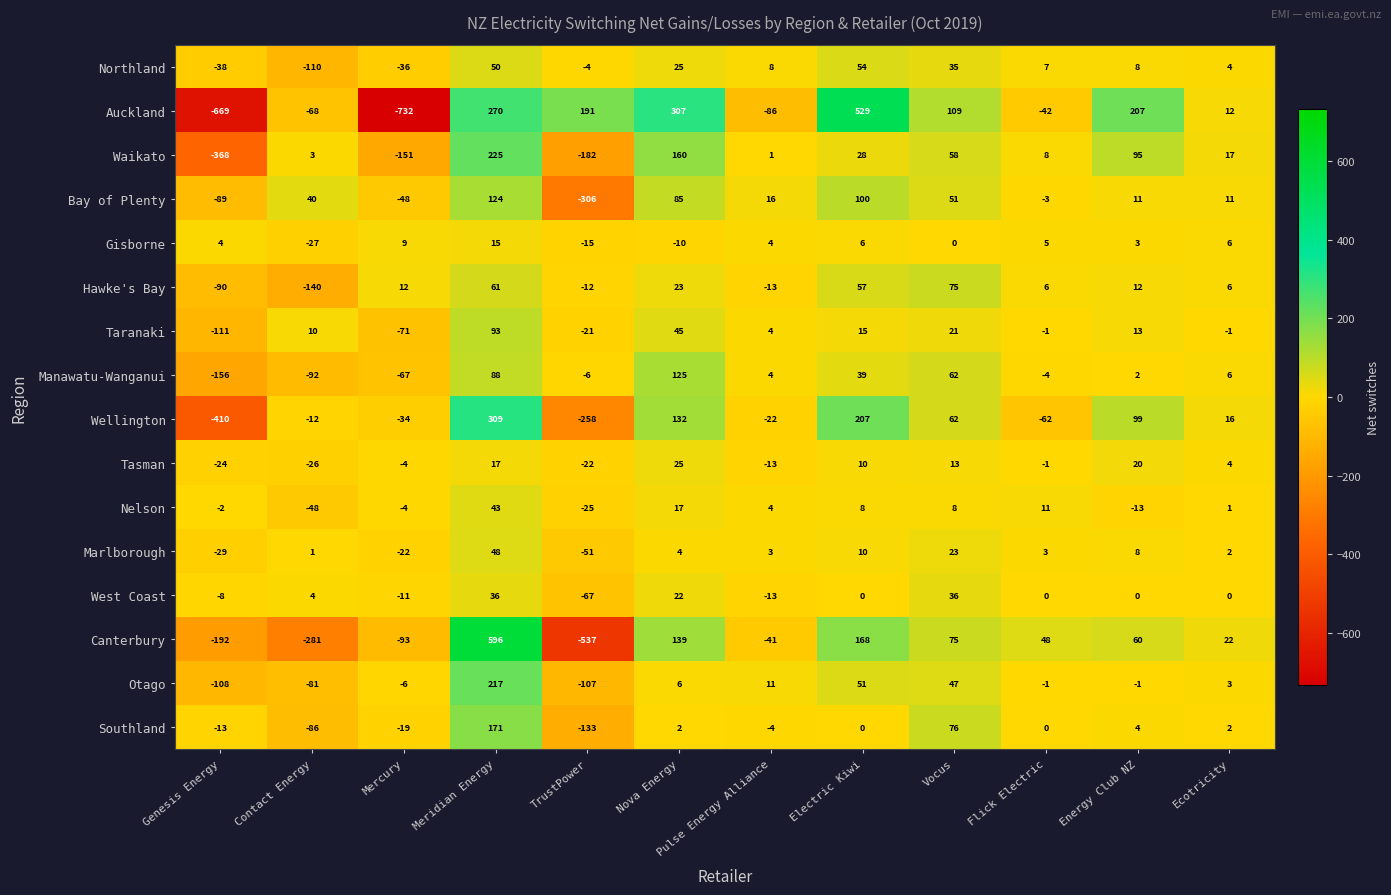

What is the smallest value displayed?

-732